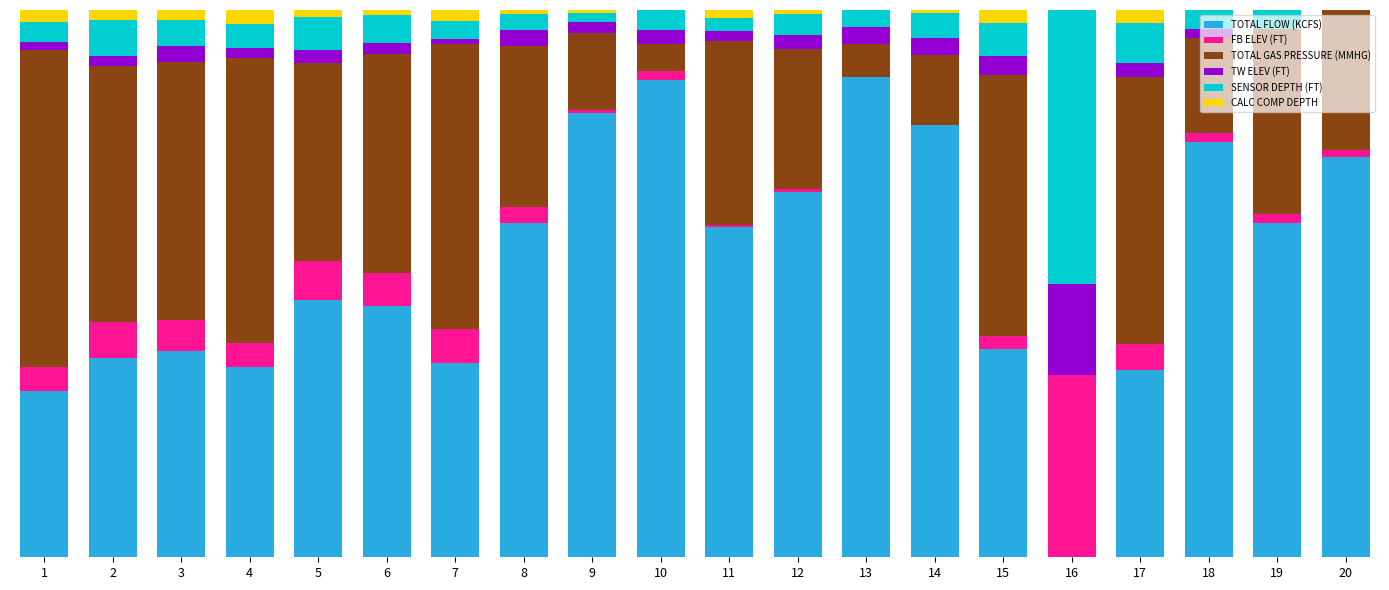

At which category is the sum across all series the highest?

5